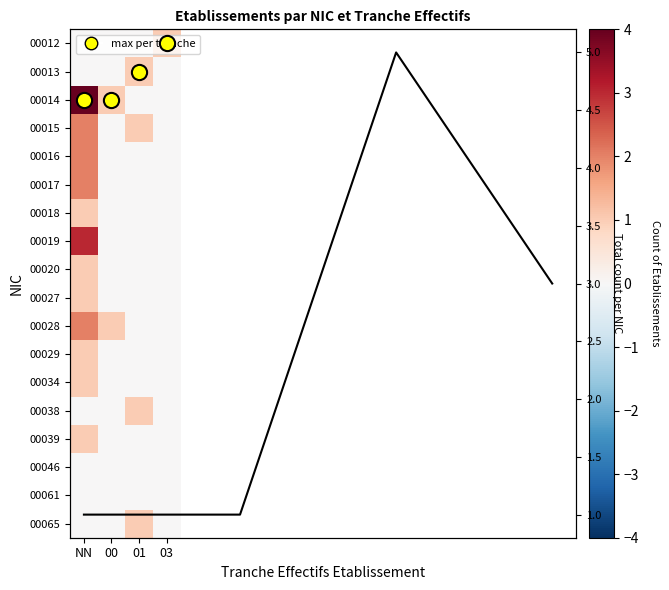

How many values in the 00038 series exceed 0?

1